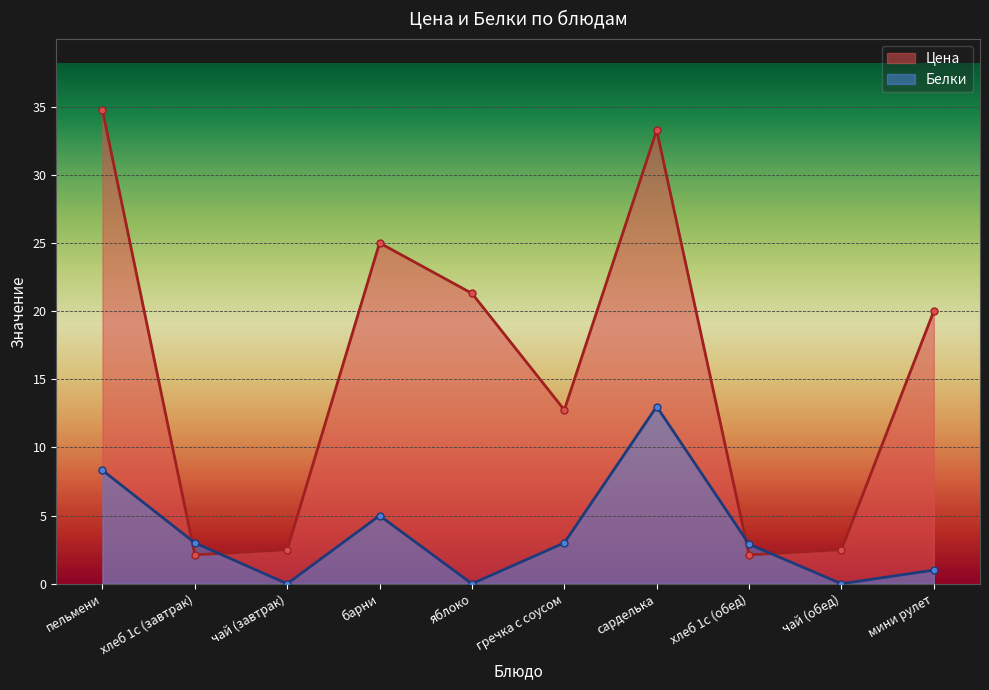

List the series in order of their overall mean, highest first.

Цена, Белки